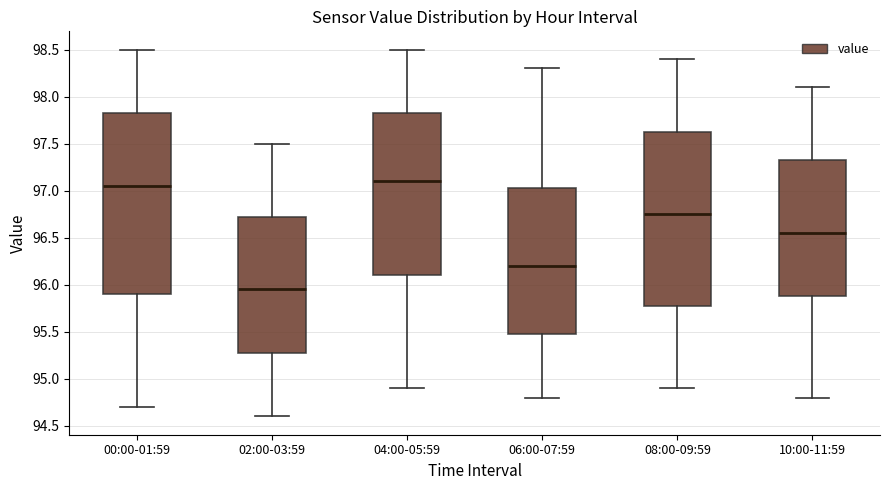

Comparing the boxes themselves (not the whiskers), which one is the tallest?

00:00-01:59